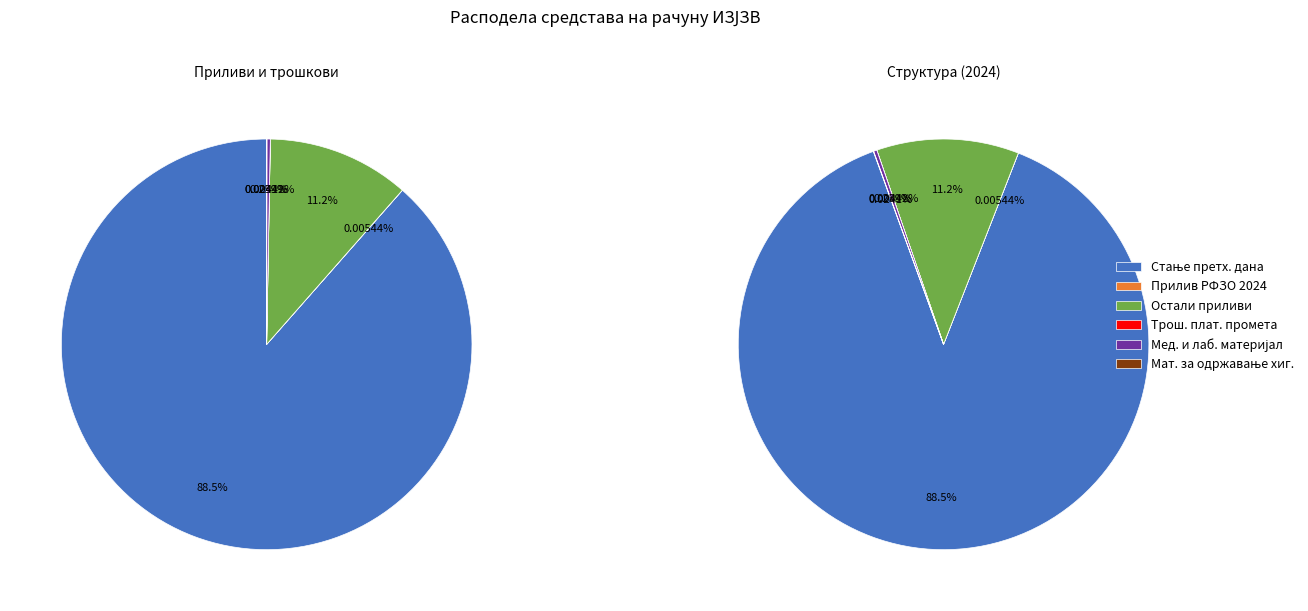

Combined, do ПРИЛИВ РФЗО ПО УГОВОРУ ЗА 2024. and ОСТАЛИ ПРИЛИВИ account for over 50%?

No